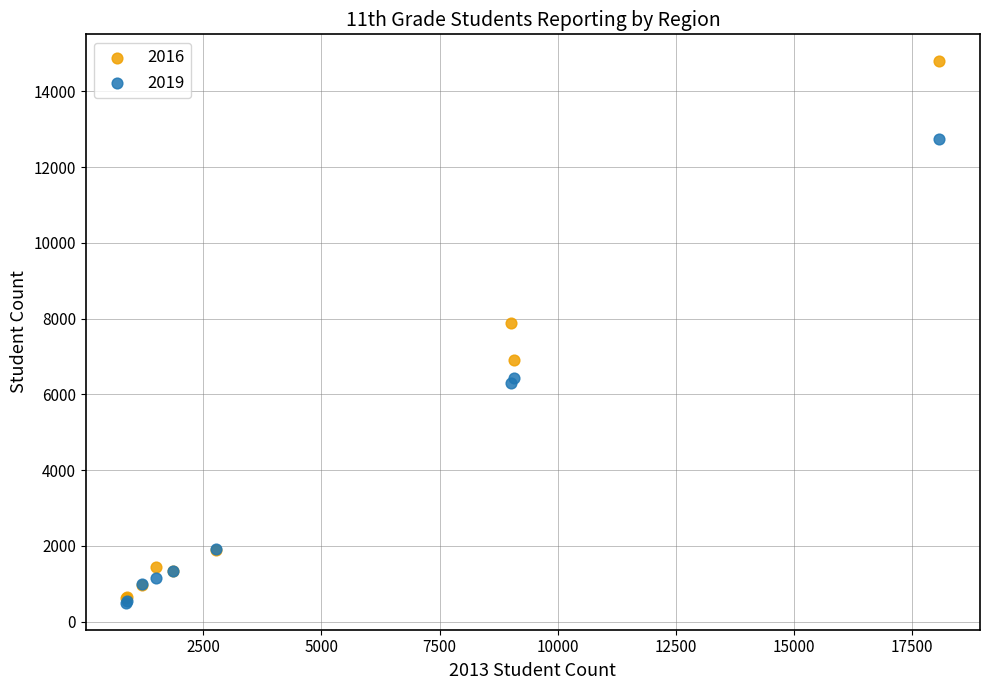

Which series has the largest Y range (max minus min)?

2016